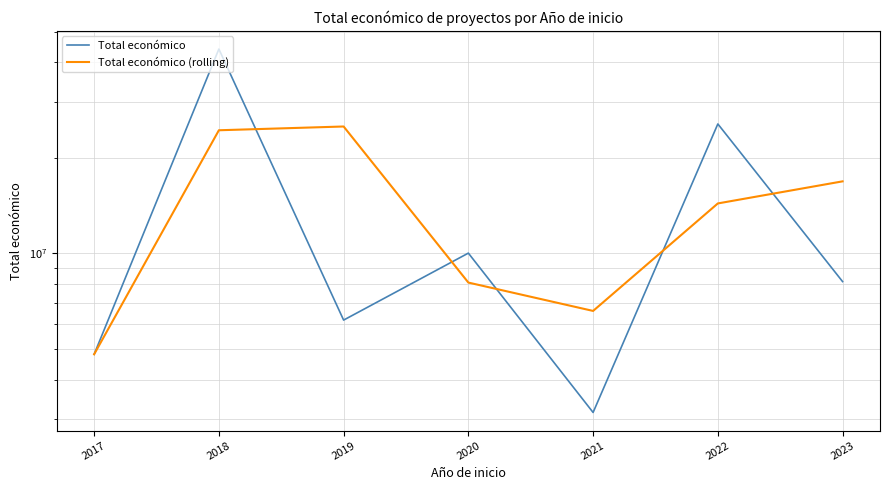

Between 2018 and 2021, which series saw the biggest shift?

Total económico